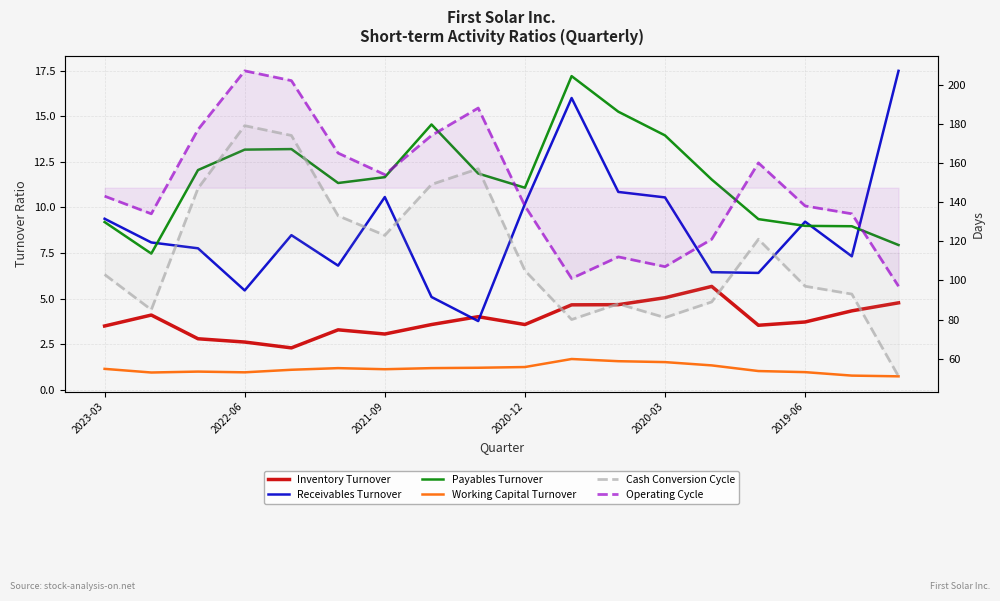

What is the value of the Working Capital Turnover point at the 3rd from the left?

1.0